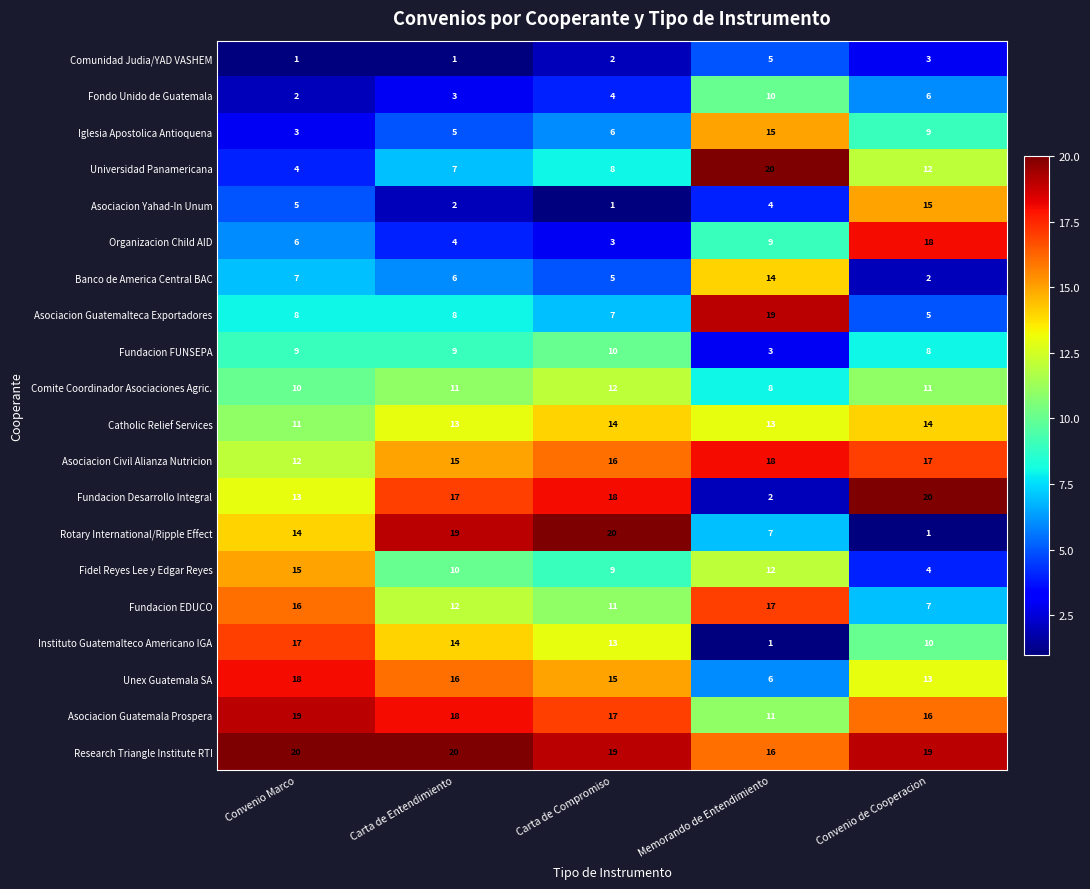

Which series has the largest range (max minus min)?

Rotary International/Ripple Effect